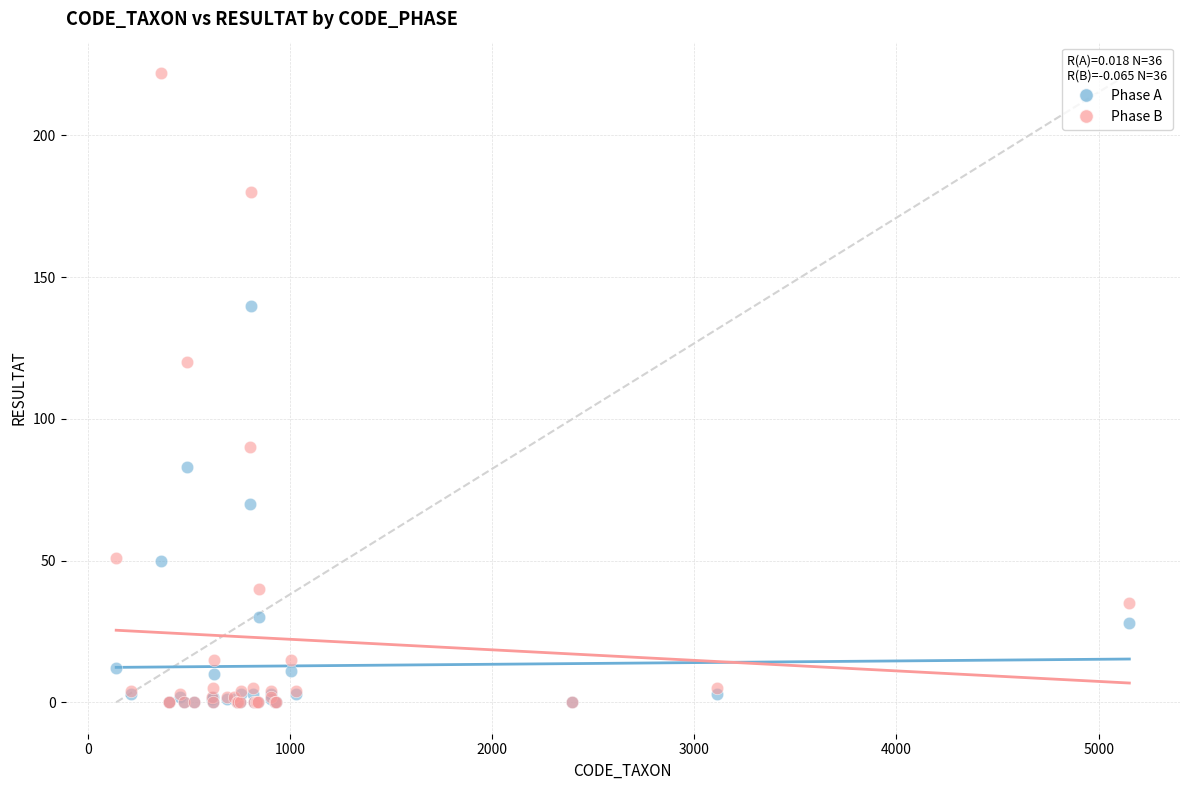

Across all series, what Y value is closest to 111?

120